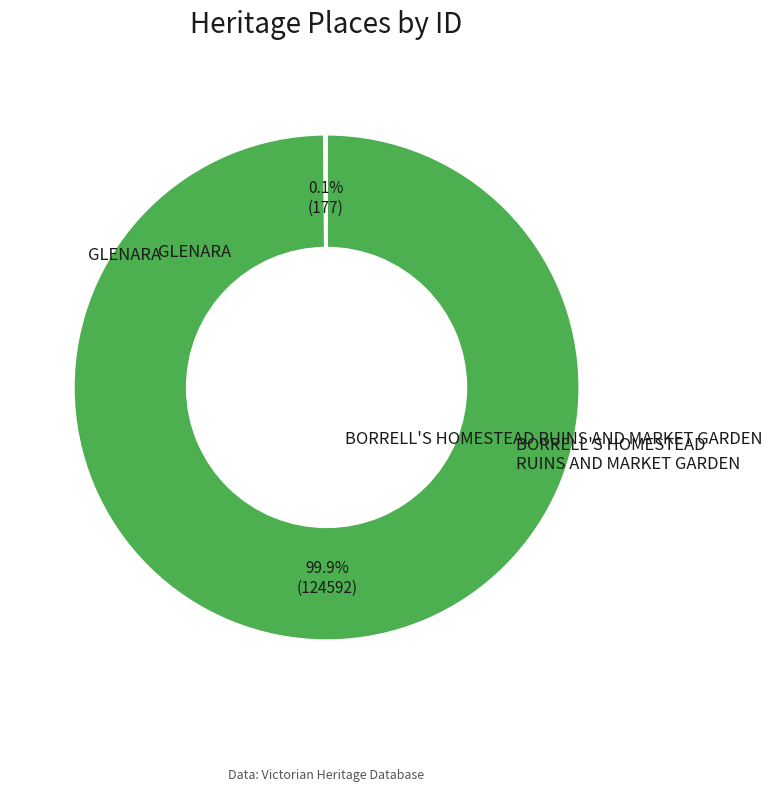

Is there a majority slice in this chart?

Yes